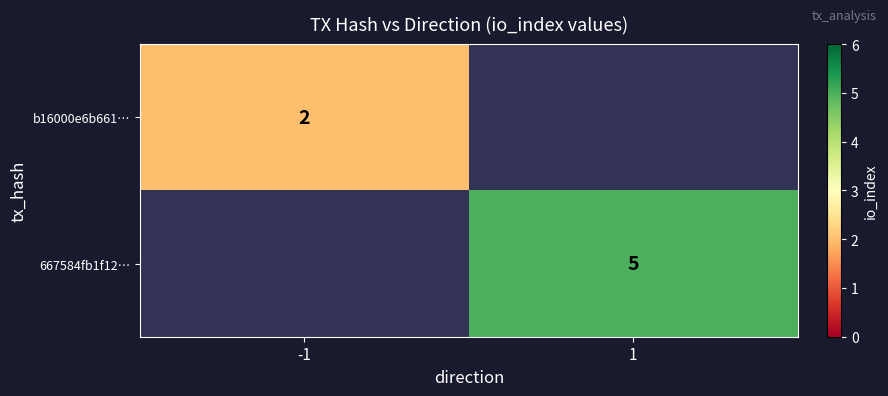

The b16000e6b661… series shows 2 at -1. True or false?

True